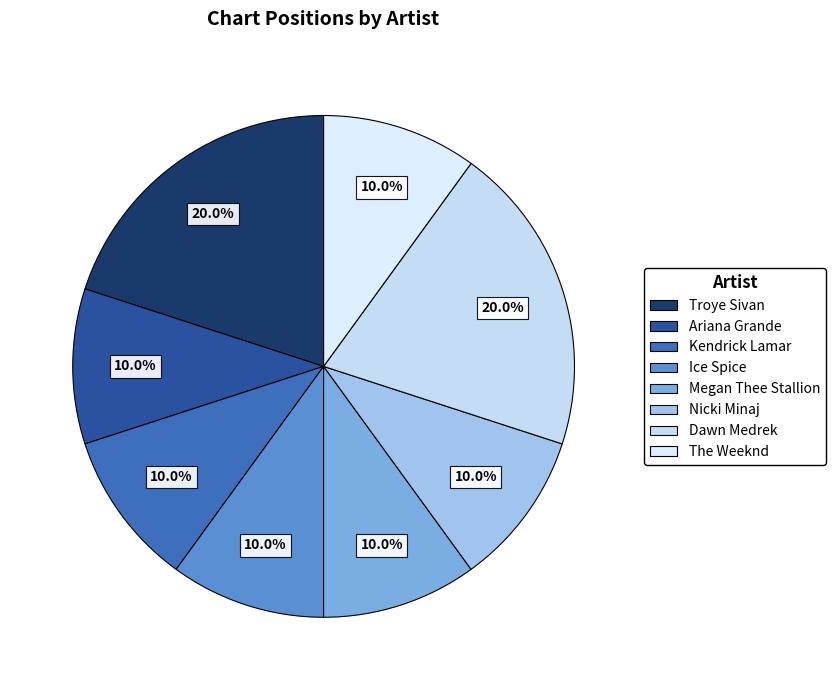

Which slice is the largest?

Troye Sivan